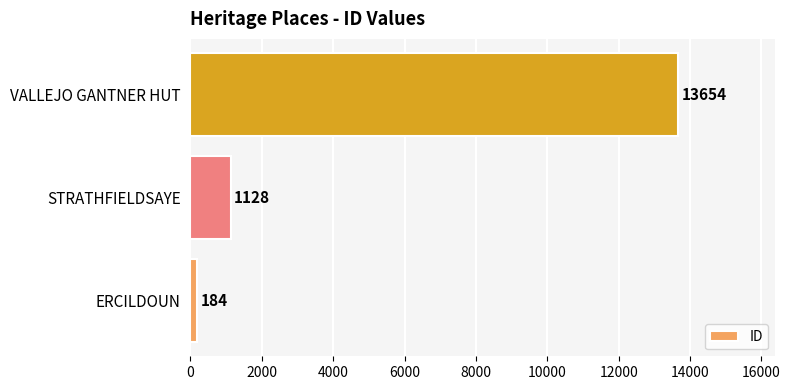

Between VALLEJO GANTNER HUT and ERCILDOUN, which is larger?

VALLEJO GANTNER HUT